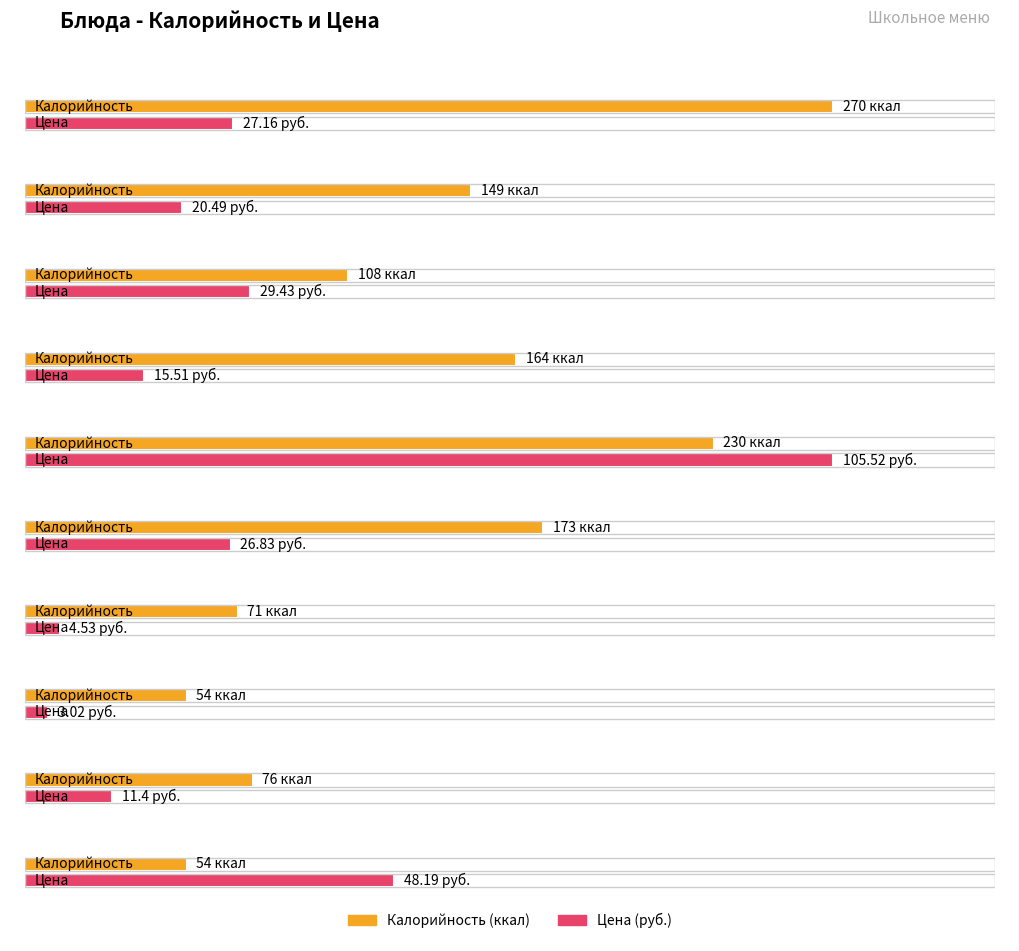

What is the sum of all Калорийность values?

1349.0